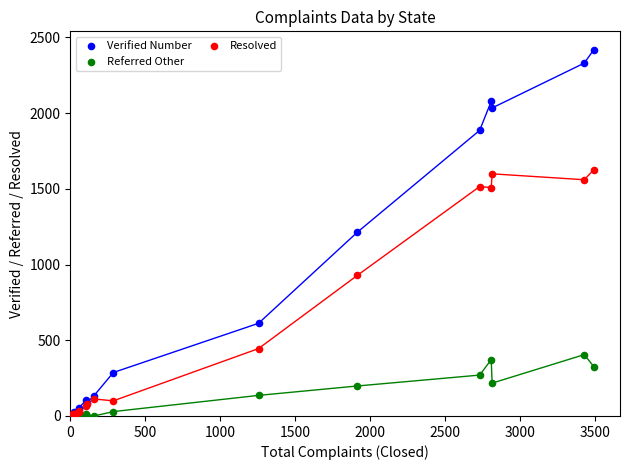

Which series contains the highest Y value?

Verified Number